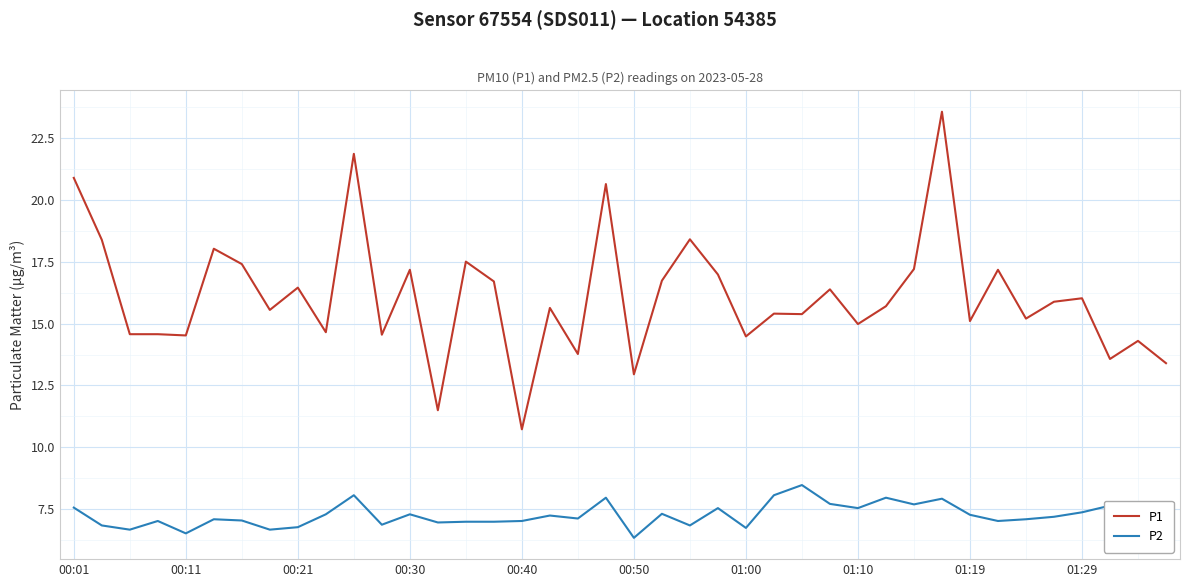

True or false: P2 and P1 intersect in this chart.

False